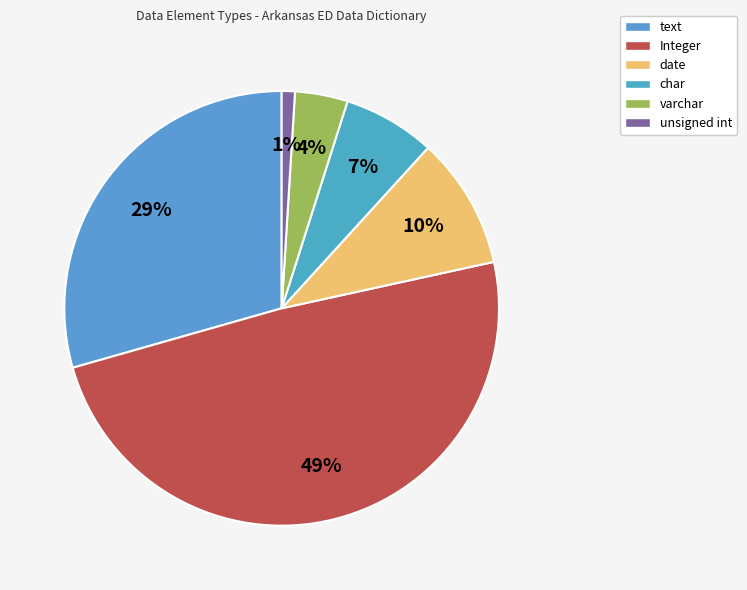

Approximately how many times larger is the value at unsigned int compared to char?

0.1